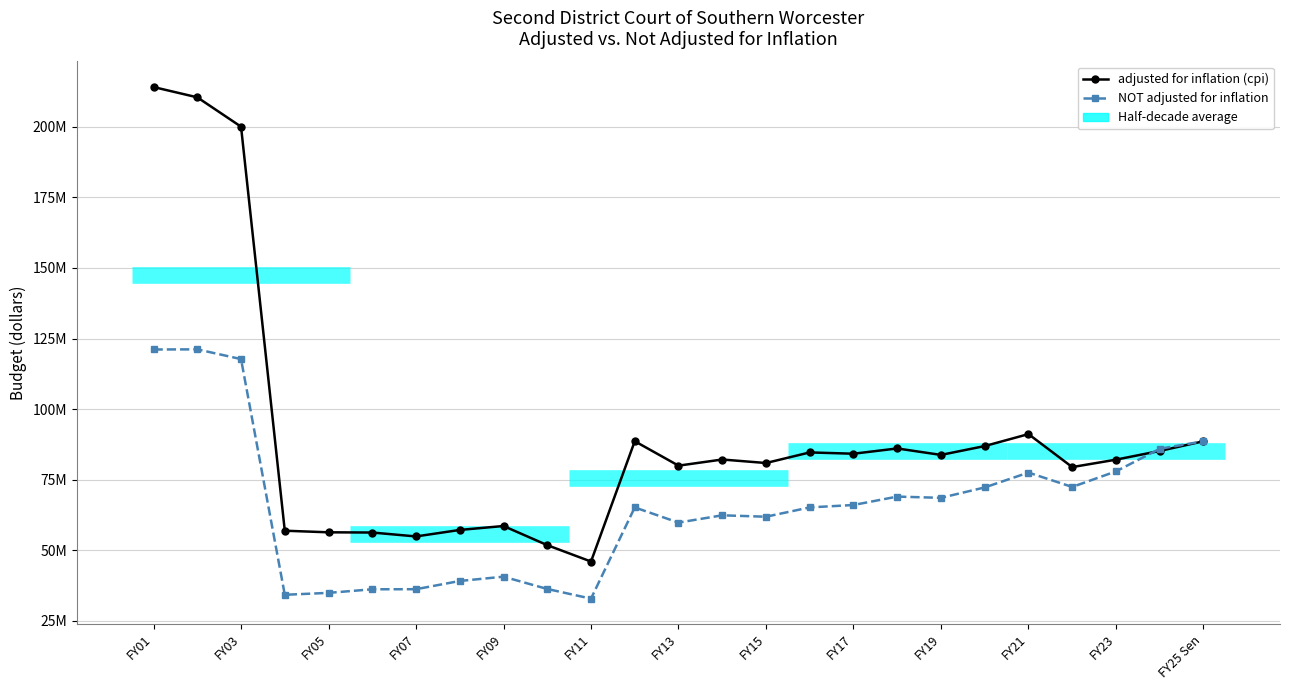

In NOT adjusted for inflation, how many points are higher than both neighbors (excluding endpoints)?

6